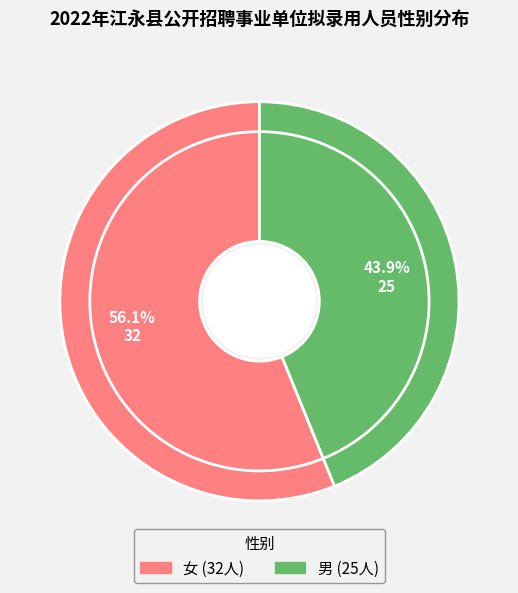

Which slice represents more than half of the pie?

女